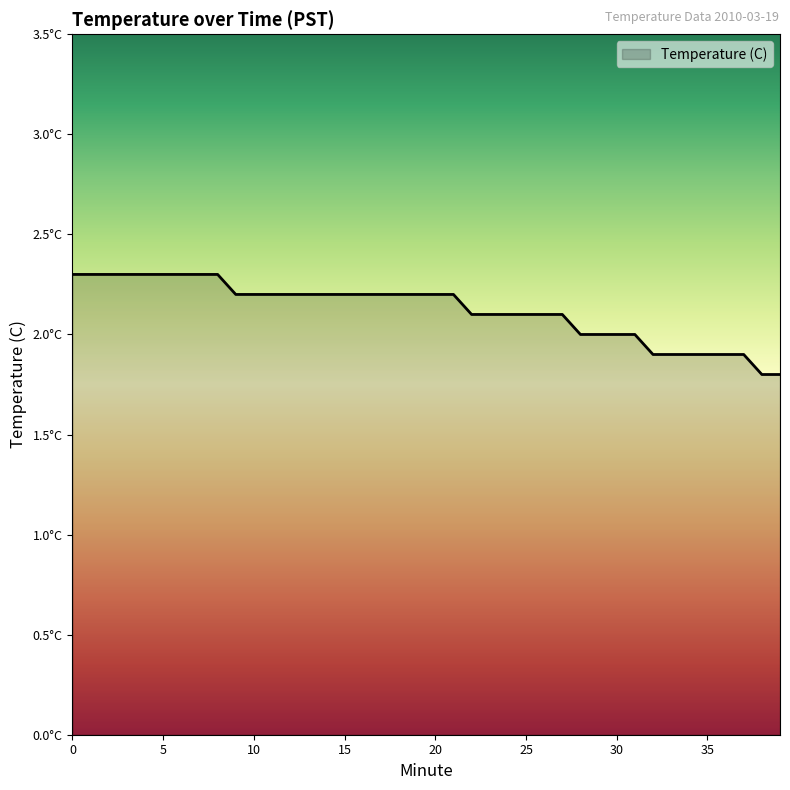

What is the greatest value displayed?

2.3